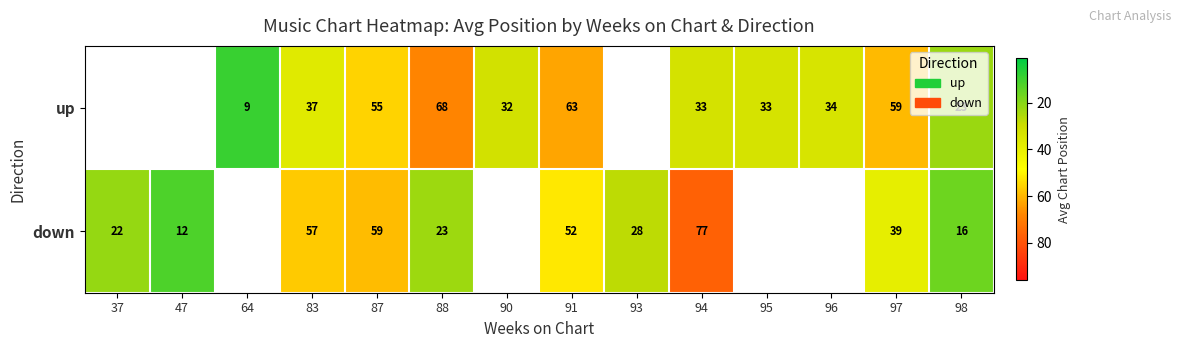

What is the sum of the down values at 93 and 88?

51